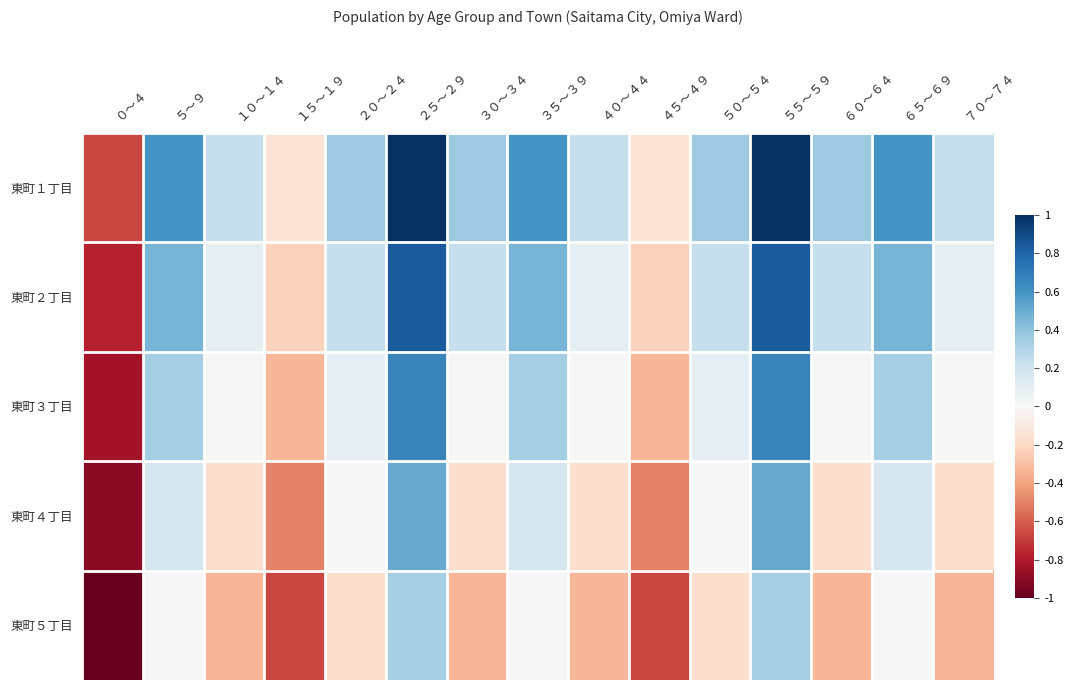

List the series in order of their overall mean, lowest first.

東町５丁目, 東町４丁目, 東町３丁目, 東町２丁目, 東町１丁目